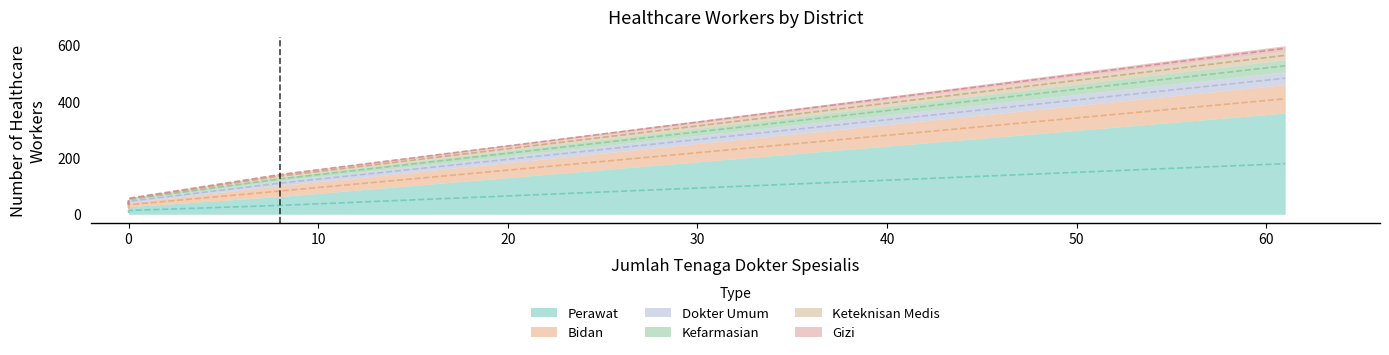

Reading right to left, what are all the values shown in this chart?

jumlah_tenaga_perawat: 27	18	16	63	359
jumlah_tenaga_bidan: 14	19	14	39	101
jumlah_tenaga_dokter_umum: 10	4	4	17	45
jumlah_tenaga_kefarmasian: 3	3	2	13	43
jumlah_tenaga_keteknisan_medis: 1	2	0	7	31
jumlah_tenaga_gizi: 3	1	2	4	19